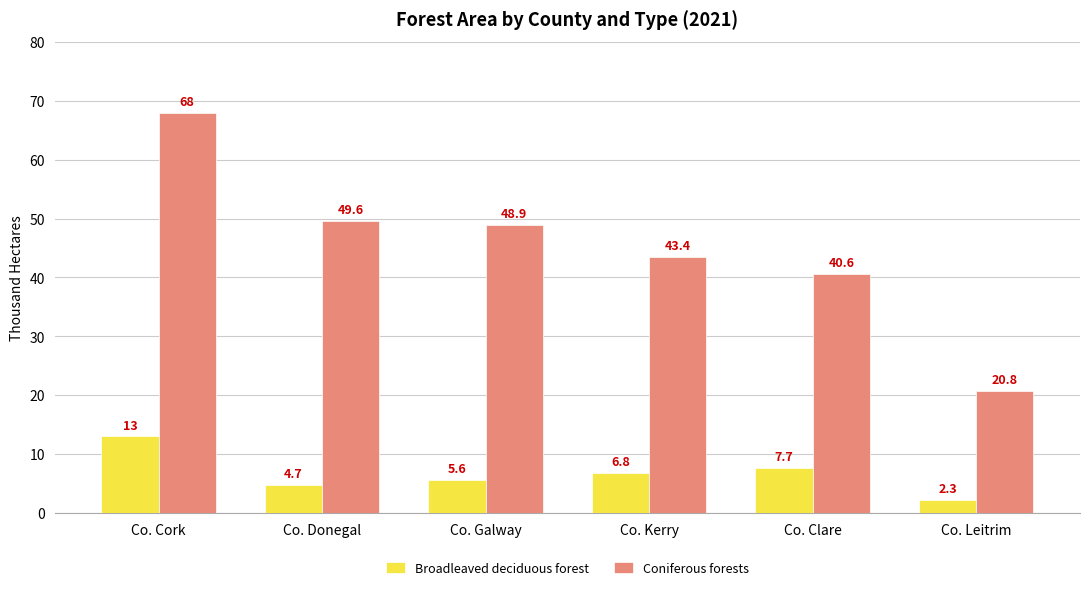

What is the difference between the second highest and second lowest values in the Coniferous forests series?

9.0